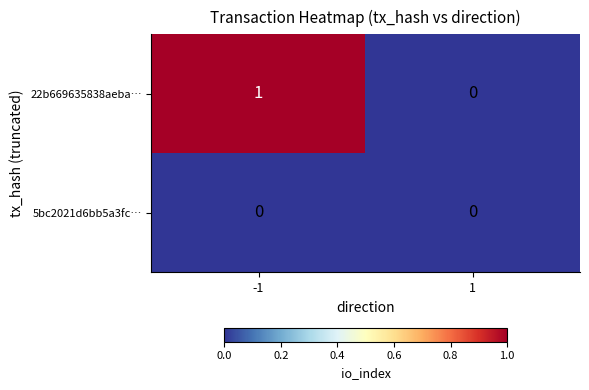

Is the value of 22b669635838aeba… at -1 greater than the value of 5bc2021d6bb5a3fc… at 1?

Yes